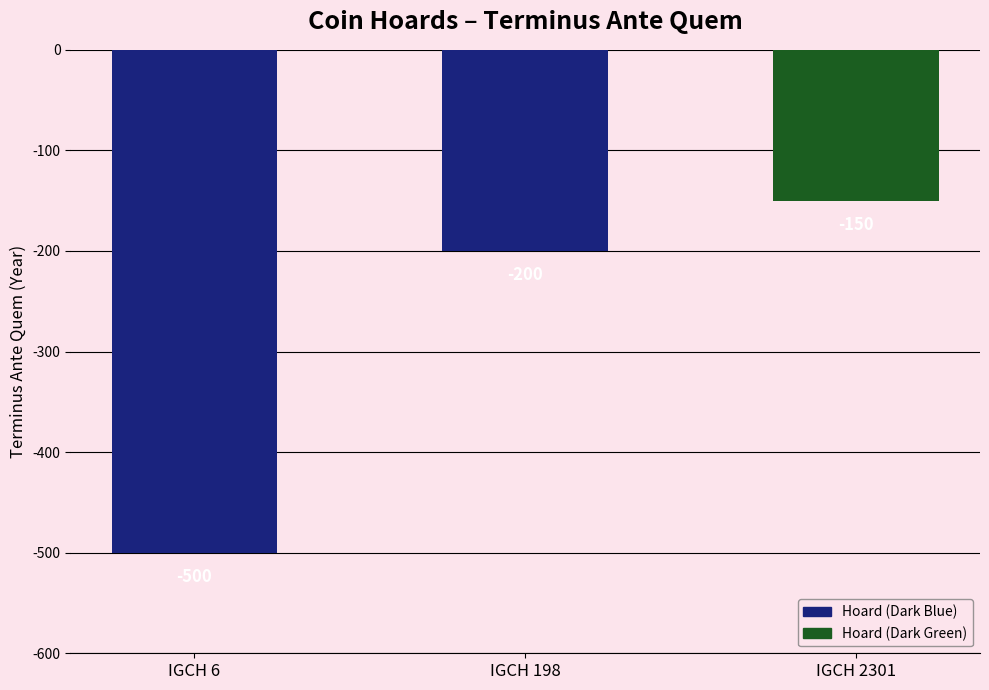

What is the average value?

-283